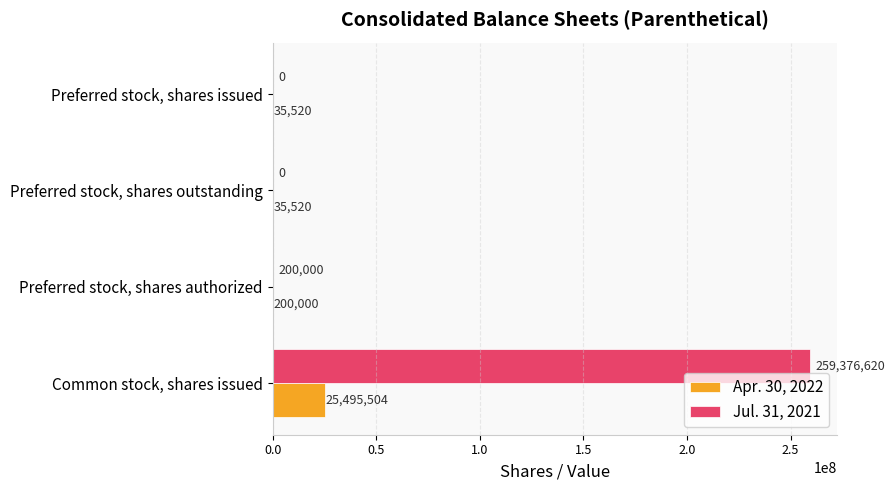

How many positive values does the Jul. 31, 2021 series have?

2